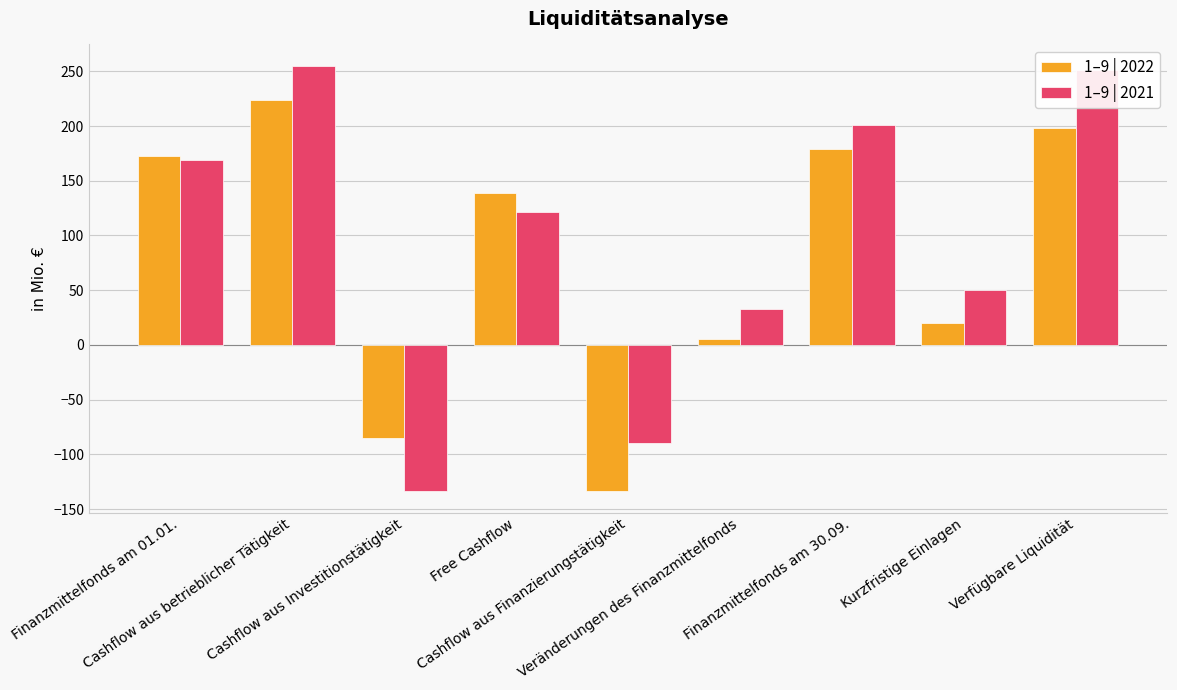

At how many categories does at least one series exceed 75?

5